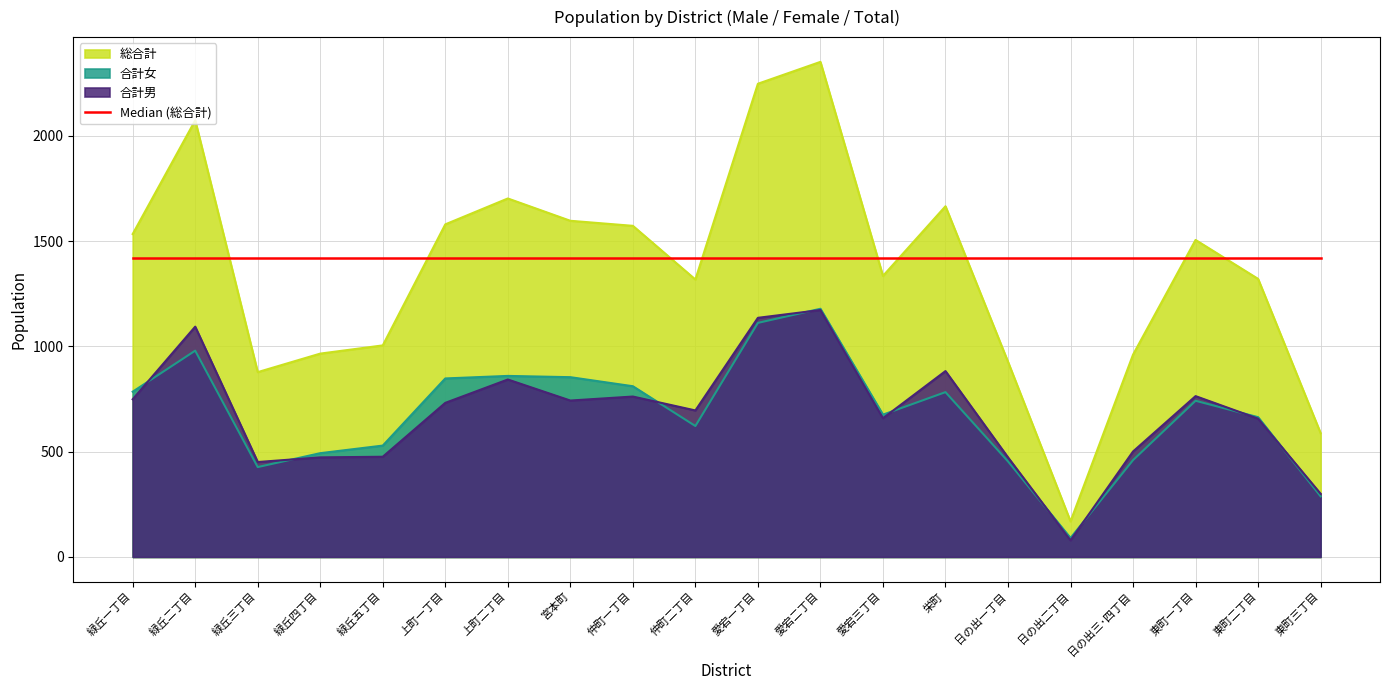

Which series has the largest total across all categories?

Median (総合計)